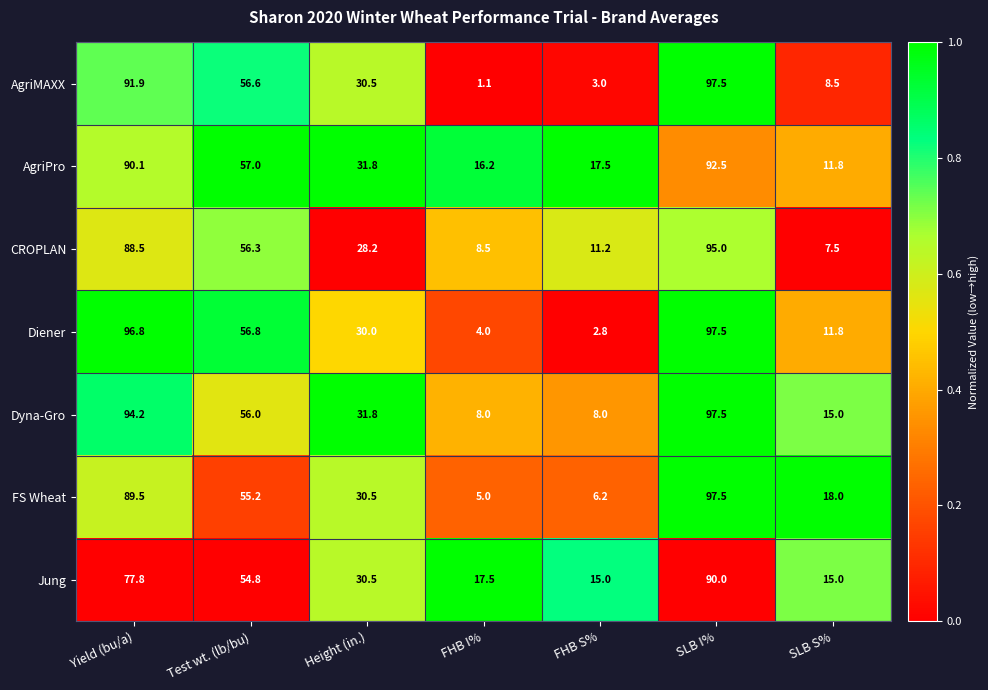

Is it true that CROPLAN equals 7.5 at SLB S%?

True